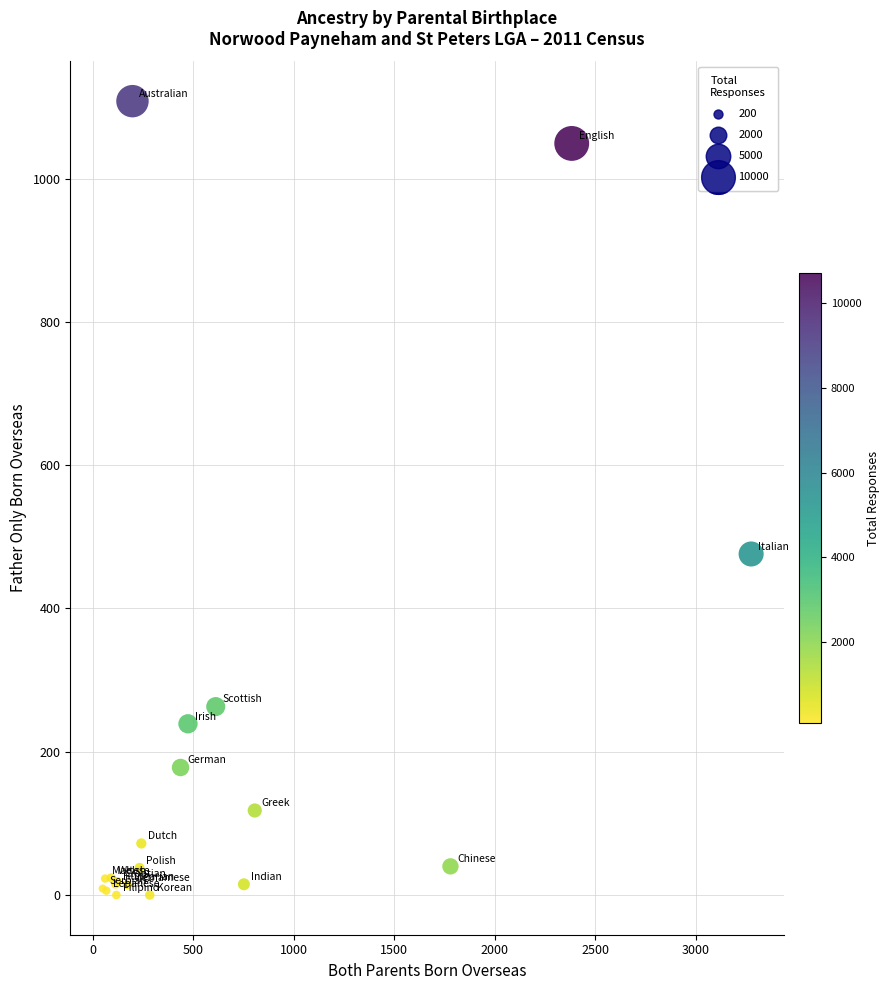

What Y value in the scatter plot is closest to 554?

476